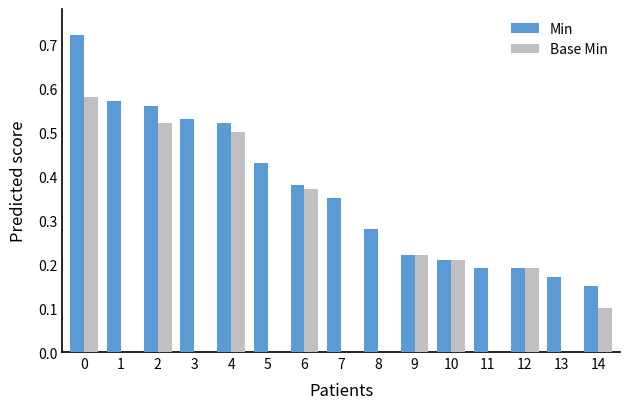

What is the difference between the maximum and second lowest values in the Base Min series?

0.6